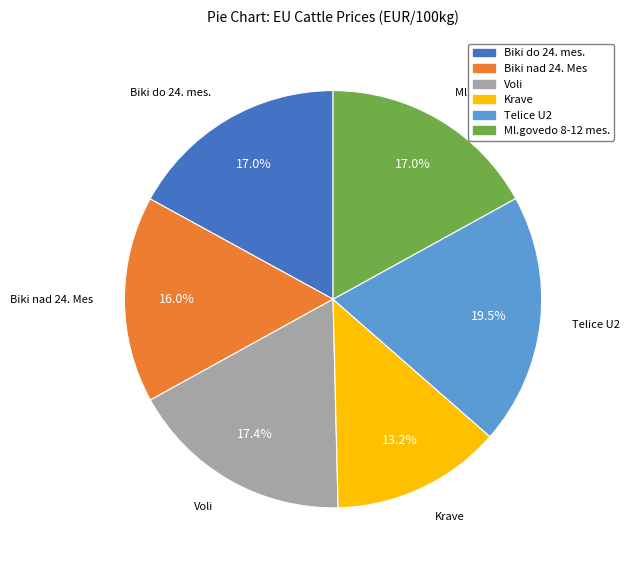

Is the sum of Ml.govedo 8-12 mes. and Voli greater than half?

No